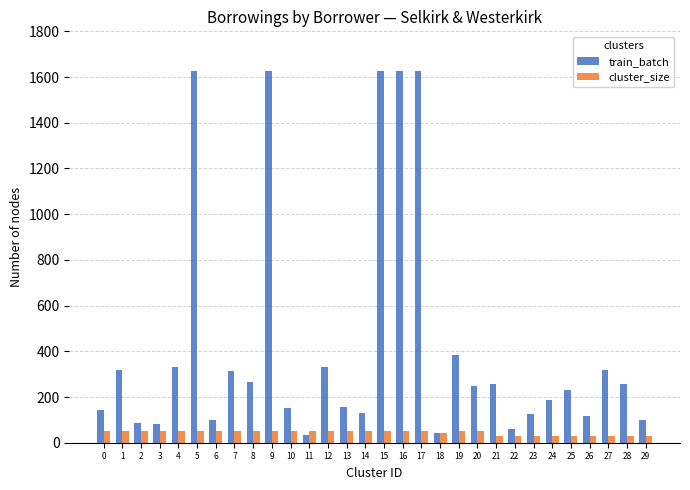

Which series has the largest total across all categories?

train_batch